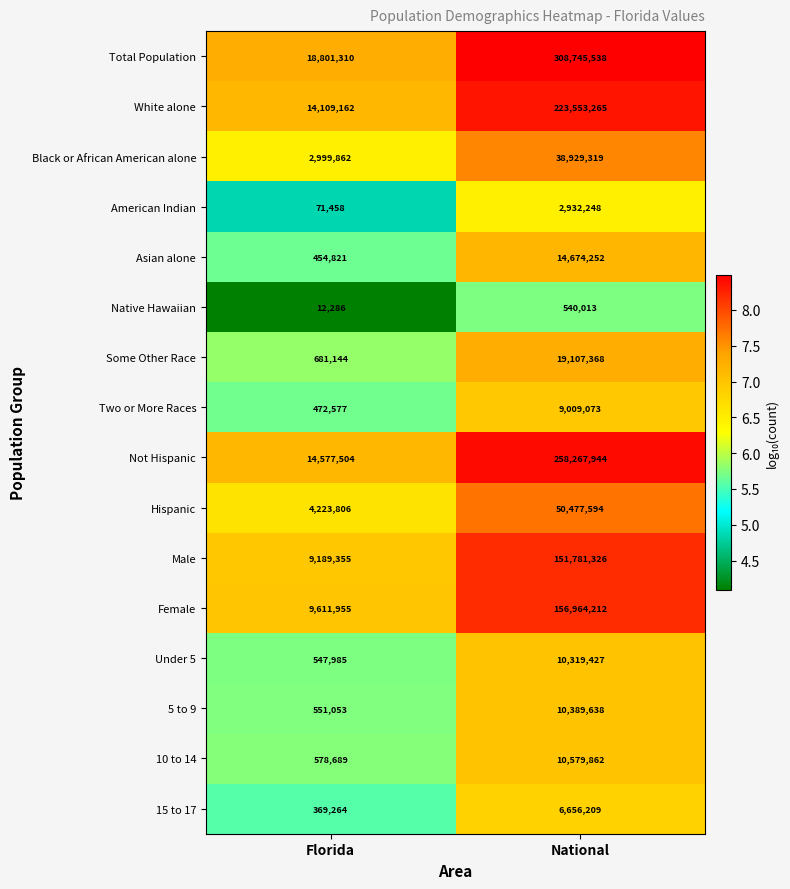

How many values in the Two or More Races series are below 9009073?

1